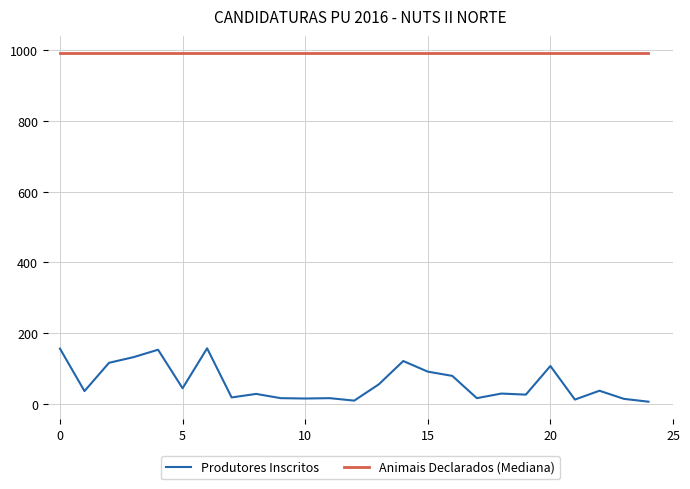

List the series in order of their peak value, highest first.

Animais Declarados (Mediana), Produtores Inscritos